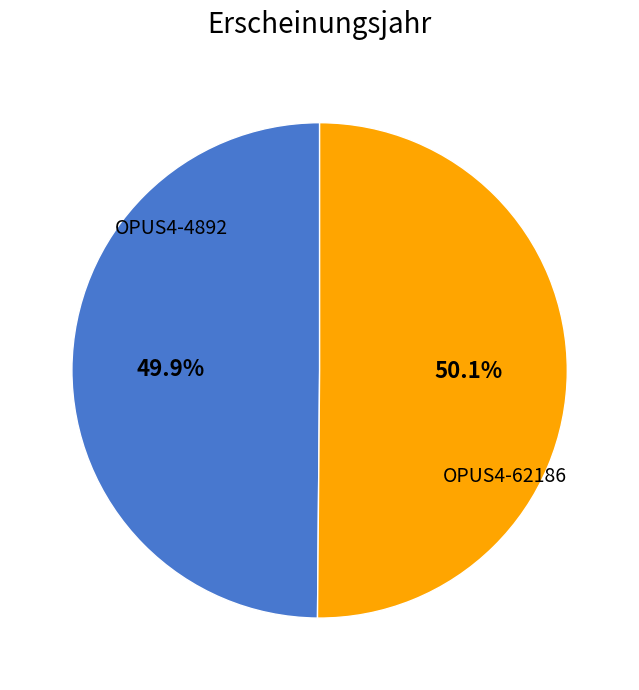

What is the ratio of the value at OPUS4-62186 to the value at OPUS4-4892?

1.0